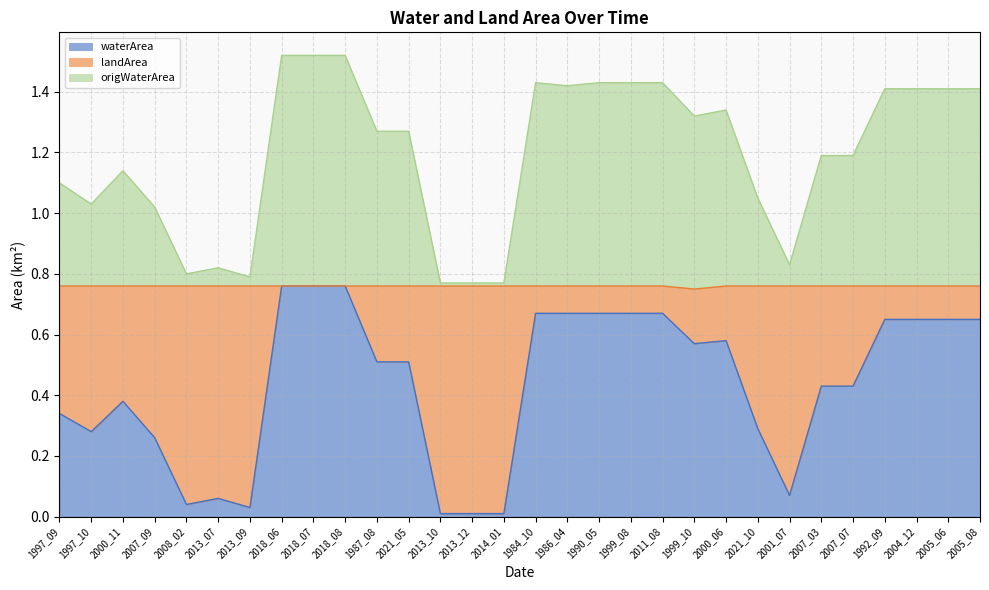

What is the difference between the landArea values at 2018_07 and 2007_07?

0.3